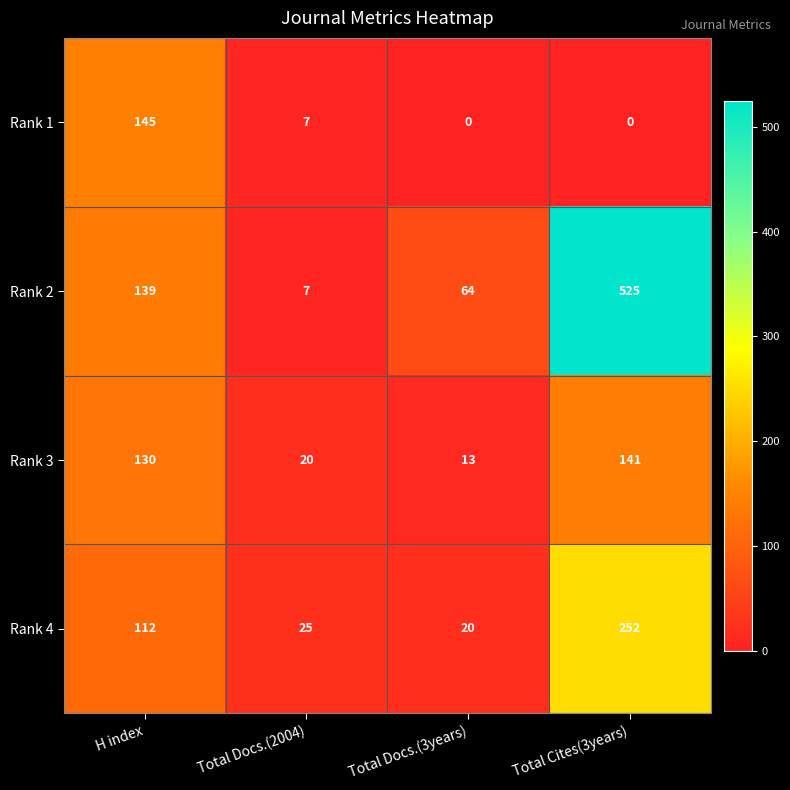

Which series has the largest range (max minus min)?

Rank 2